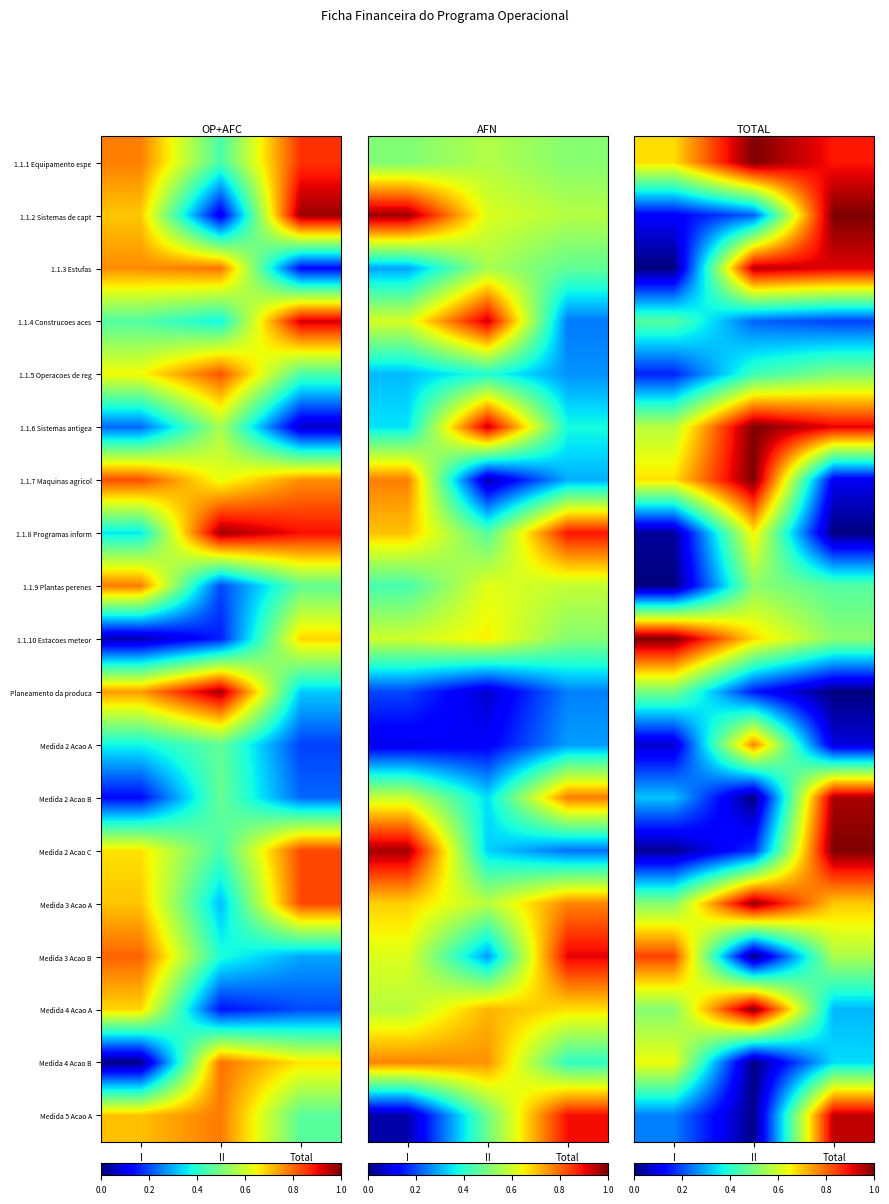

The value of Medida 5 Acao A at Total is 1.6. True or false?

False